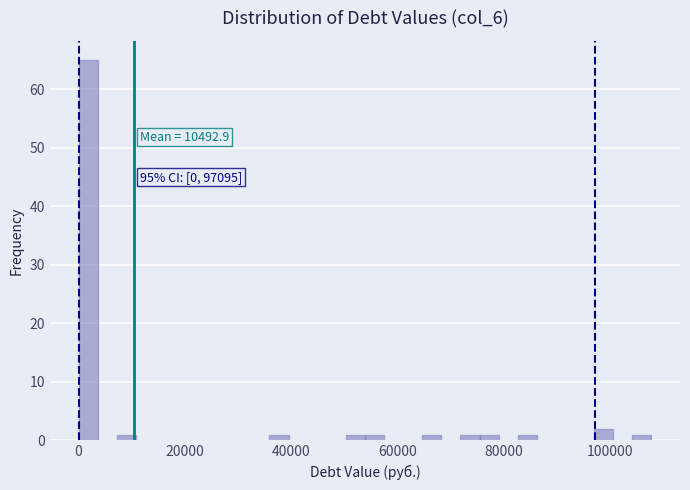

Read against the x-axis, roughly where is the centre of the tallest bar?

2000